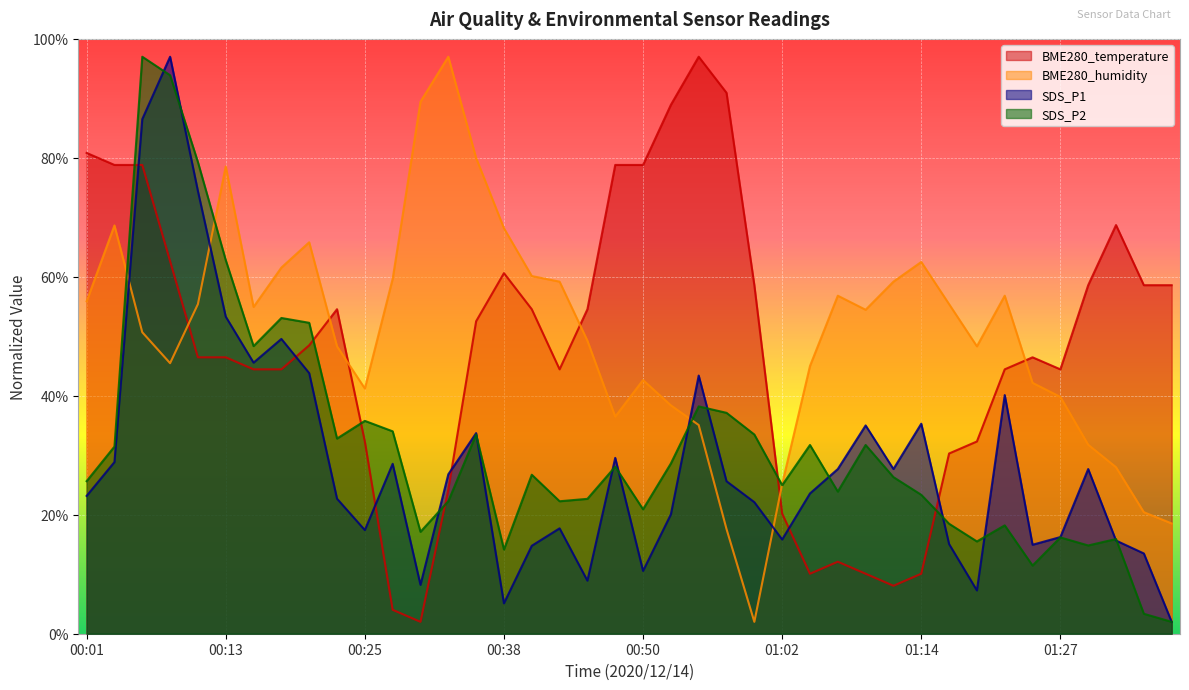

What is the spread (max minus min) of values at 00:52?

68.9